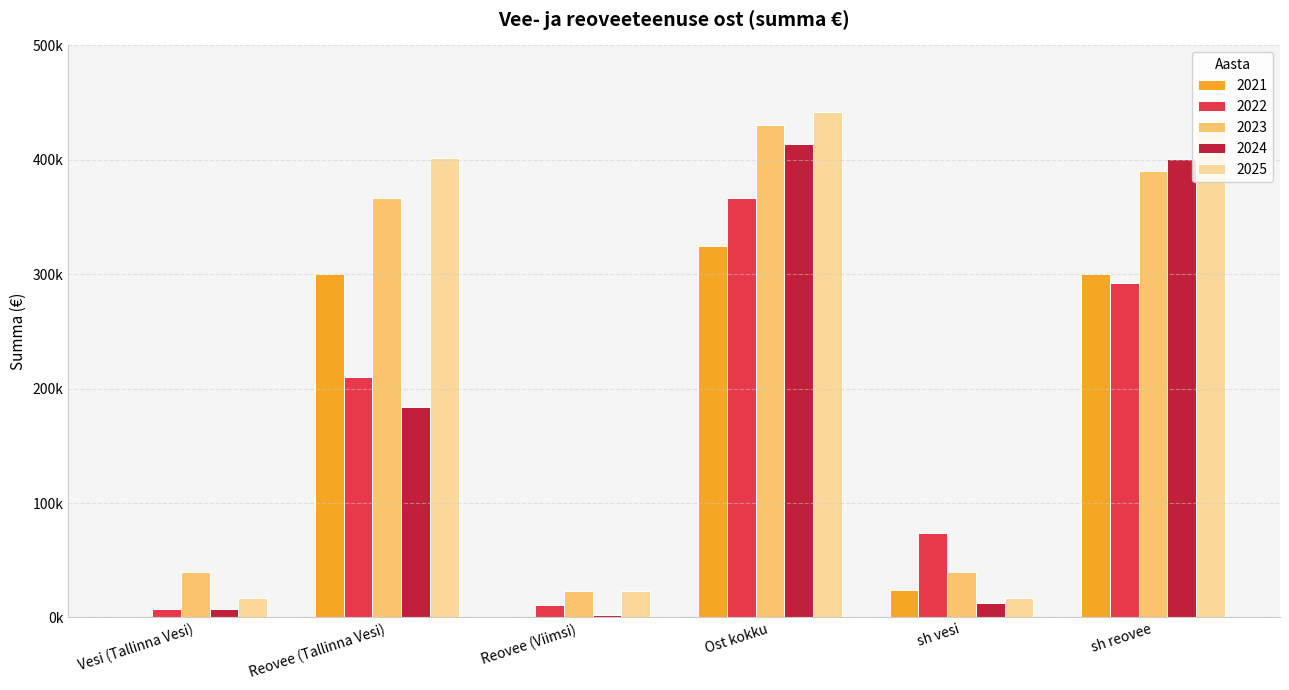

Does the chart contain stacked bars?

No